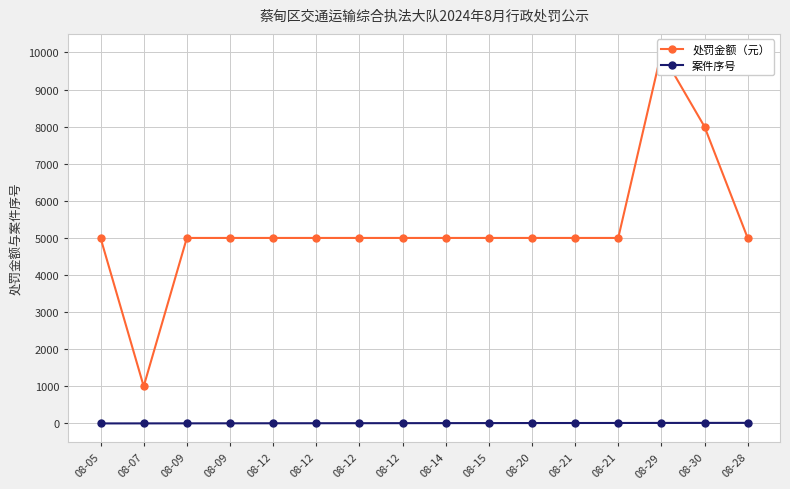

What is the difference between the maximum and minimum values in the 案件序号 series?

15